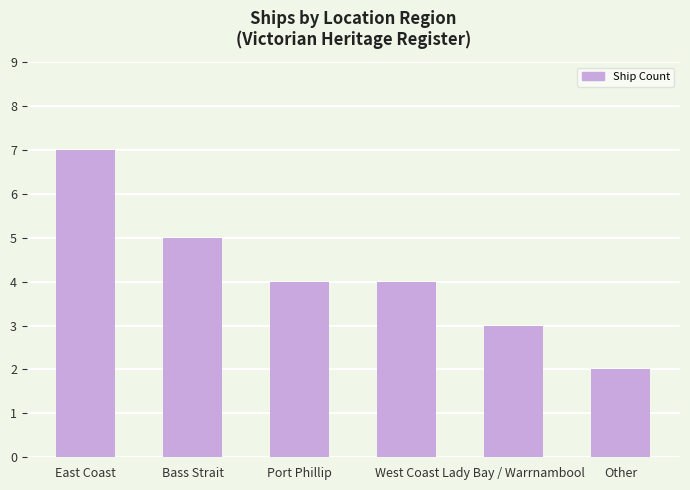

What is the difference between the maximum and minimum values?

5